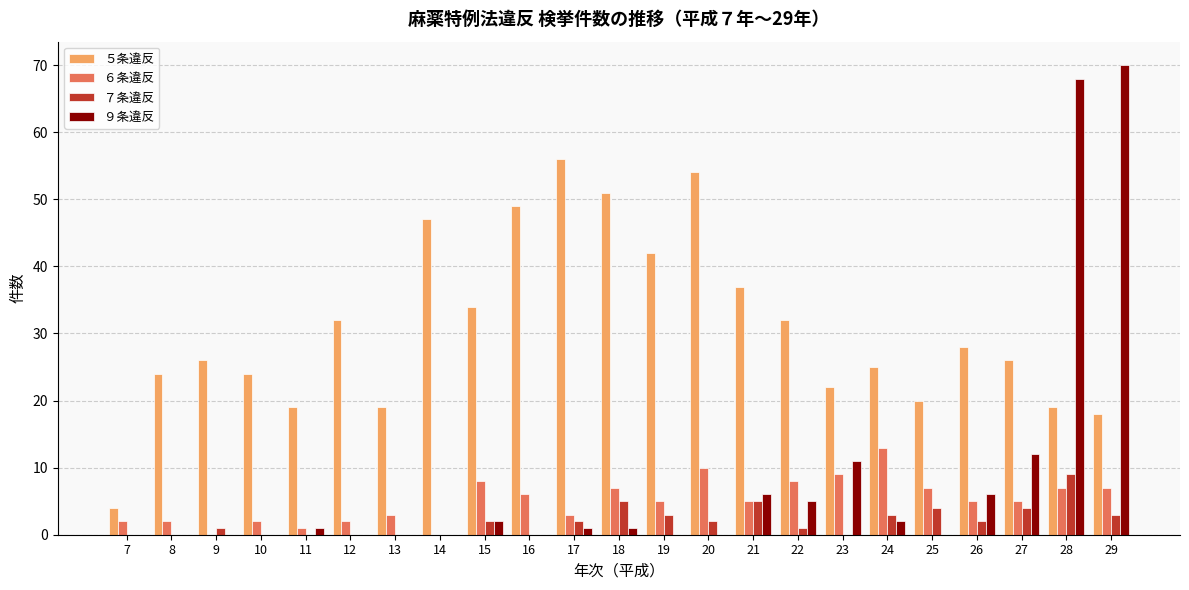

Which series has the largest total across all categories?

５条違反